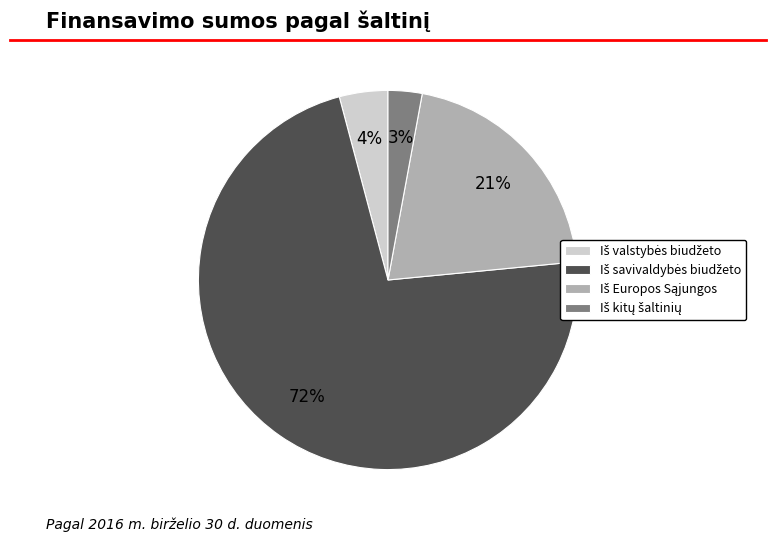

Does any single category account for the majority?

Yes